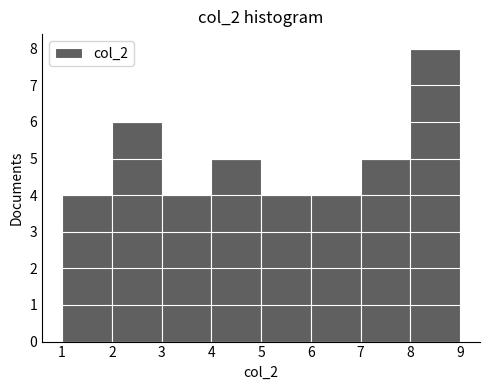

Reading left to right, transcribe this chart: for each bar, give the range it covers on the x-axis and its height. The values are not printed on the chart, so give them approximately, as read against the axis.

1 to 2: 4
2 to 3: 6
3 to 4: 4
4 to 5: 5
5 to 6: 4
6 to 7: 4
7 to 8: 5
8 to 9: 8